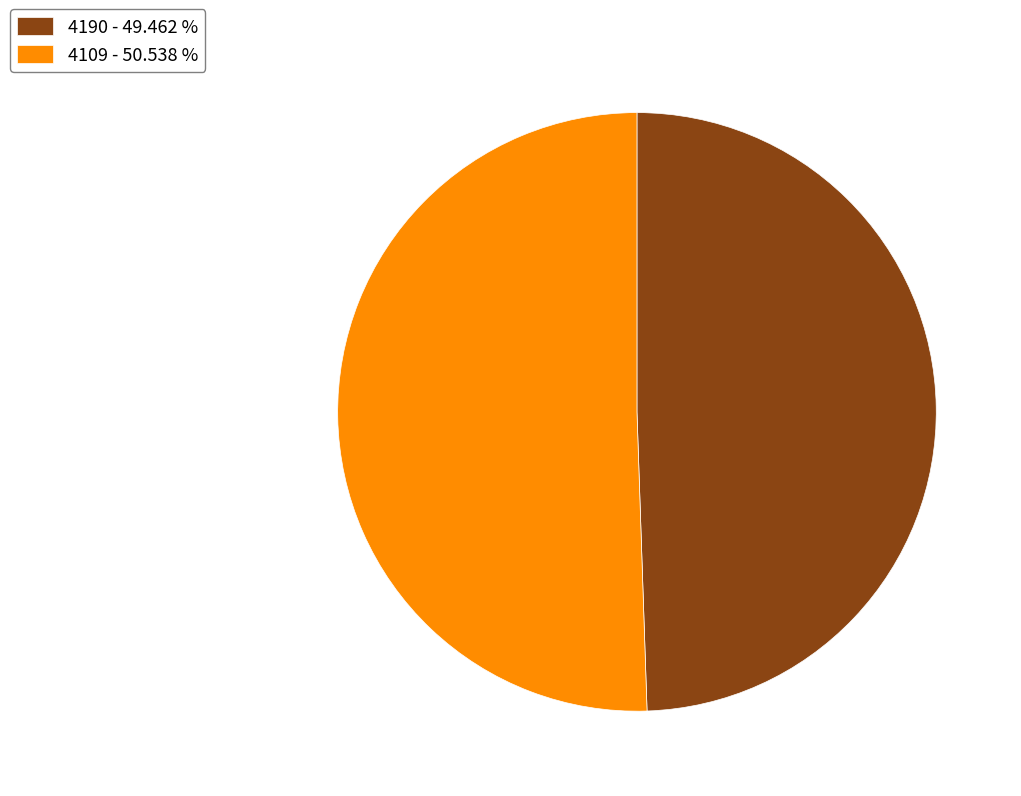

Which slice is the largest?

4109